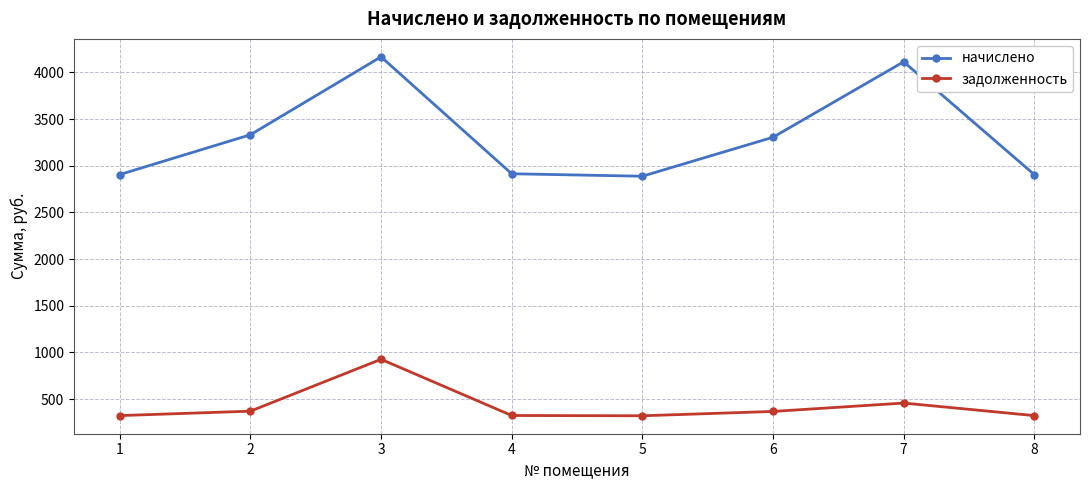

Does the chart display data point markers on the line(s)?

Yes